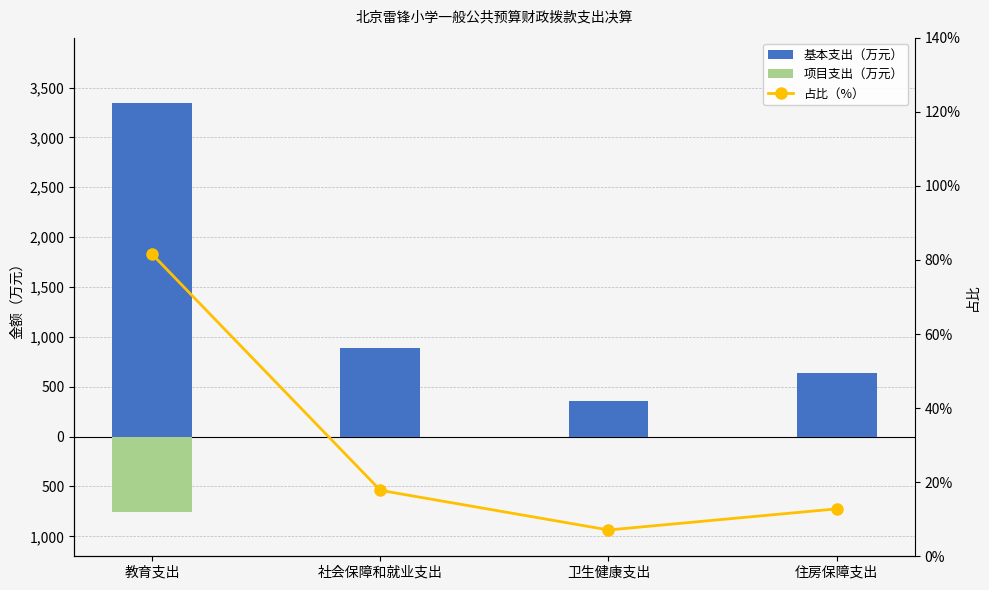

True or false: 项目支出（万元） has a value of -306.6 at 教育支出.

False